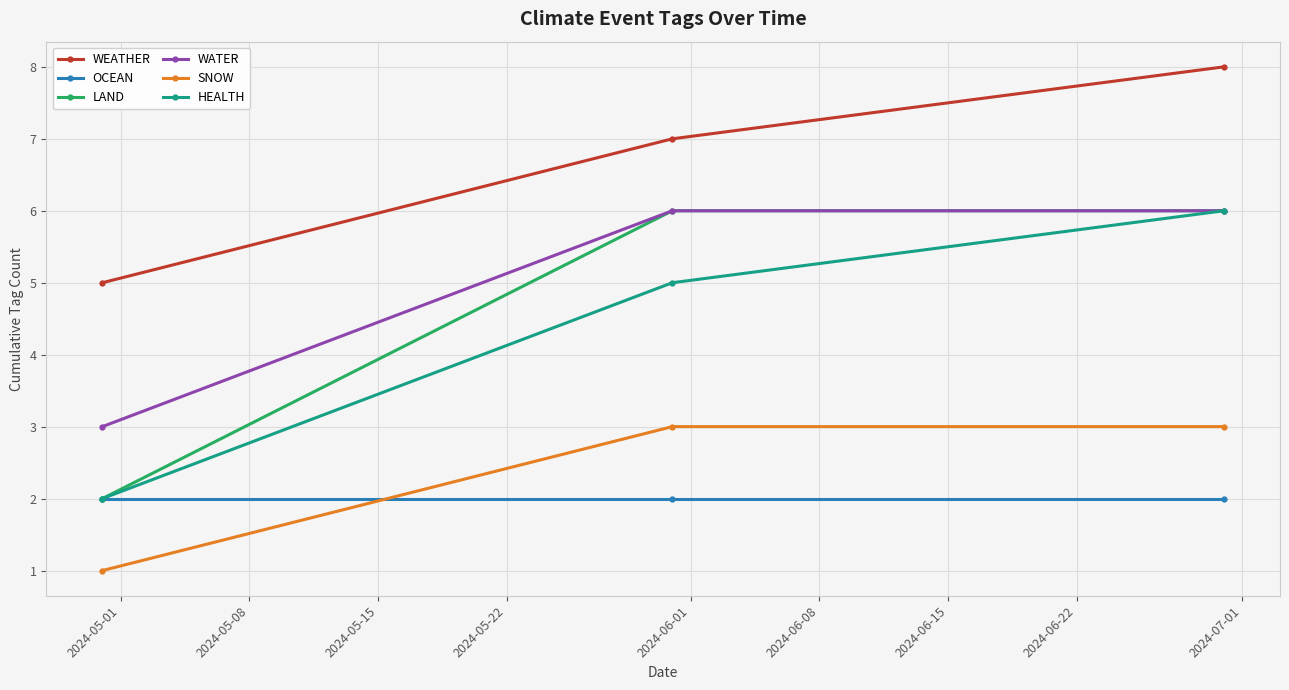

What is the greatest value displayed?

8